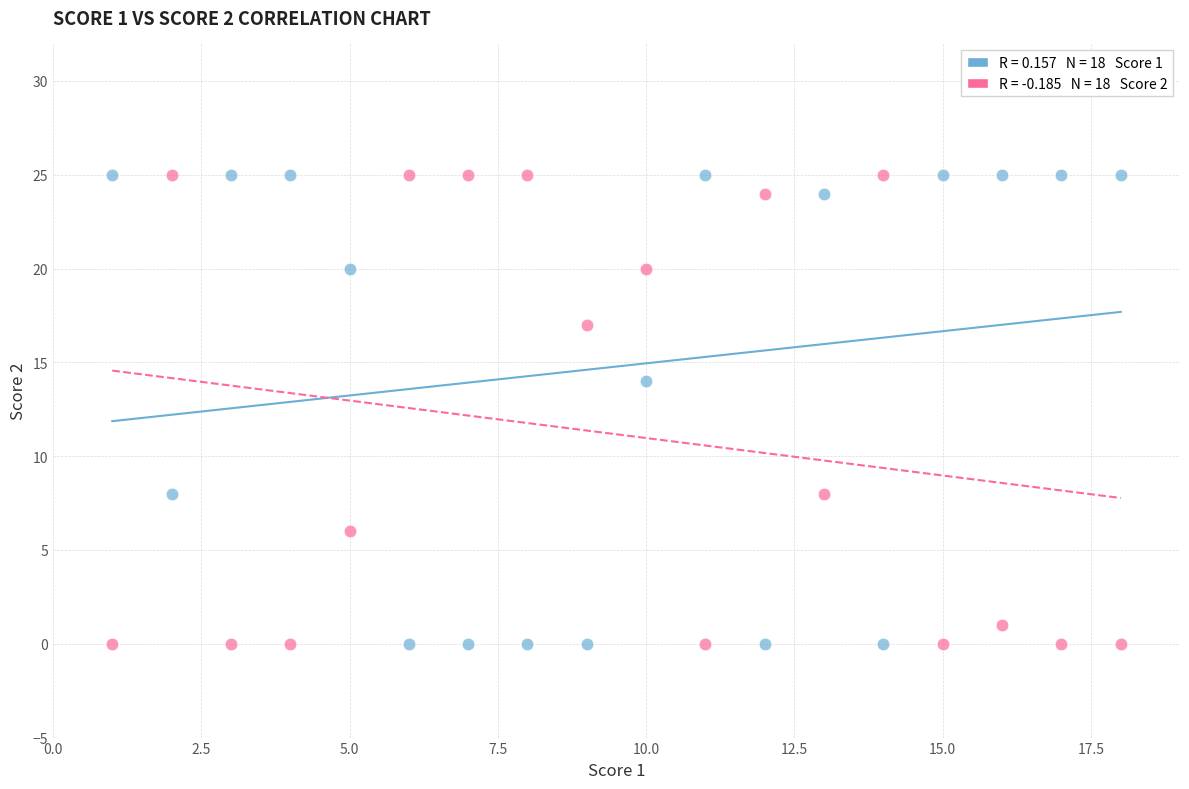

Across all data points, what is the range of Y values (max minus min)?

25